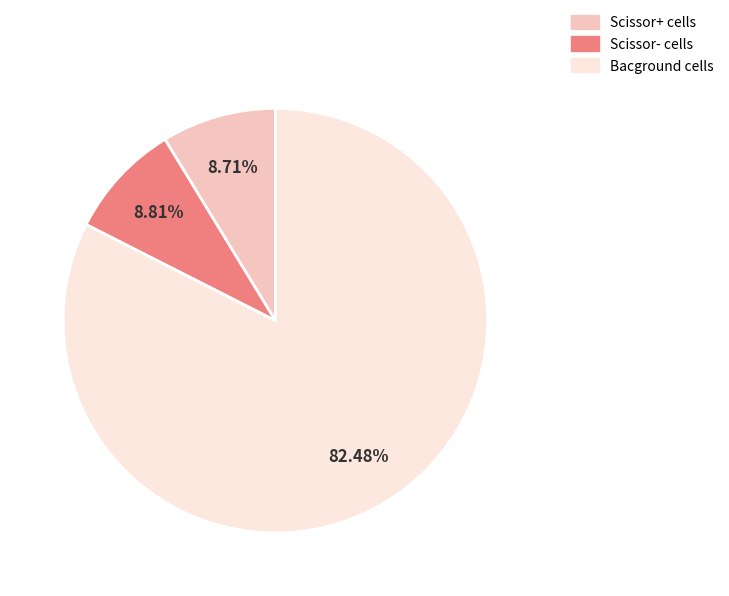

Does Bacground cells account for over 50% of the chart?

Yes